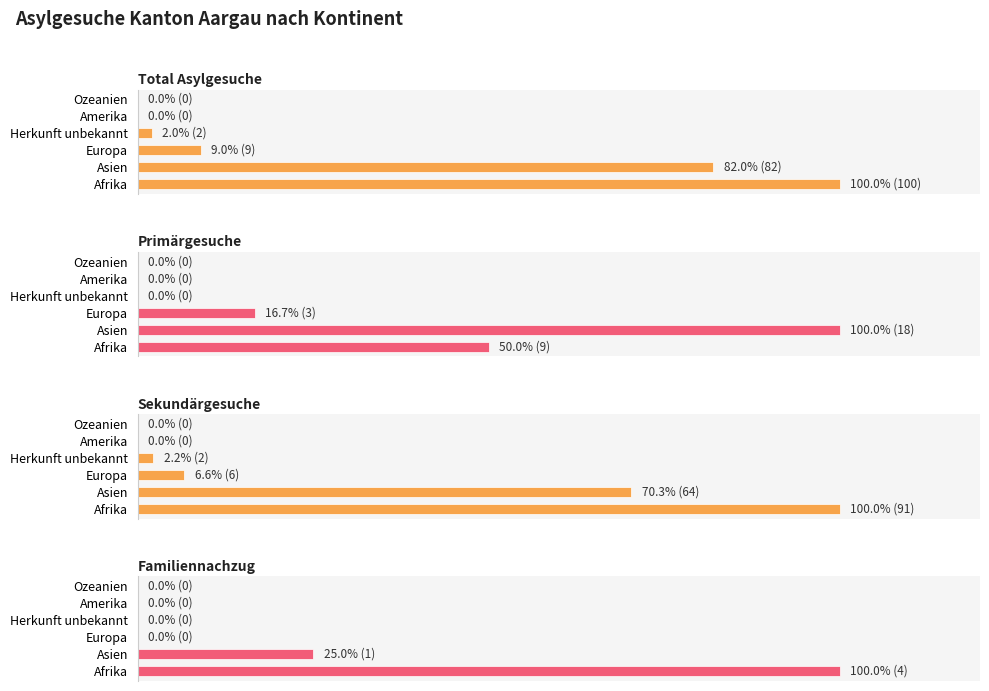

What is the sum of the Total Asylgesuche values at Asien and Afrika?

182.0